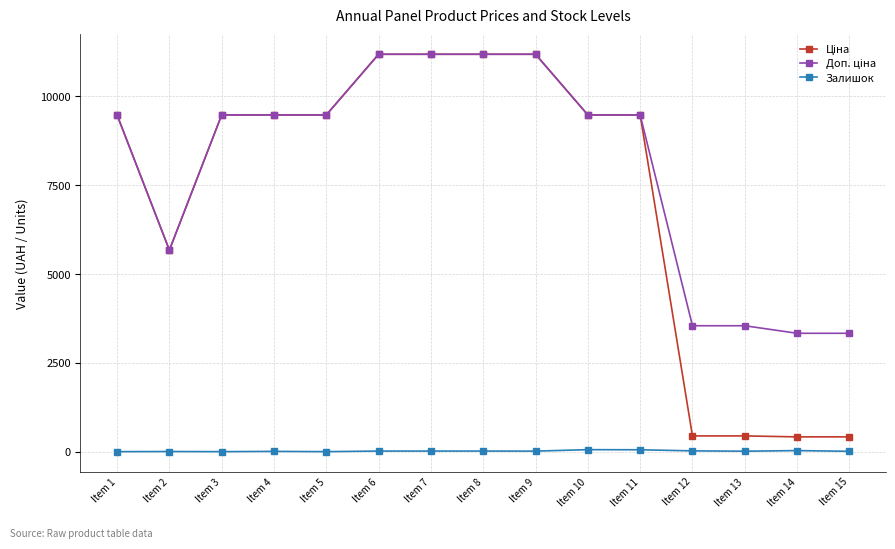

How many categories are shown in the chart?

15